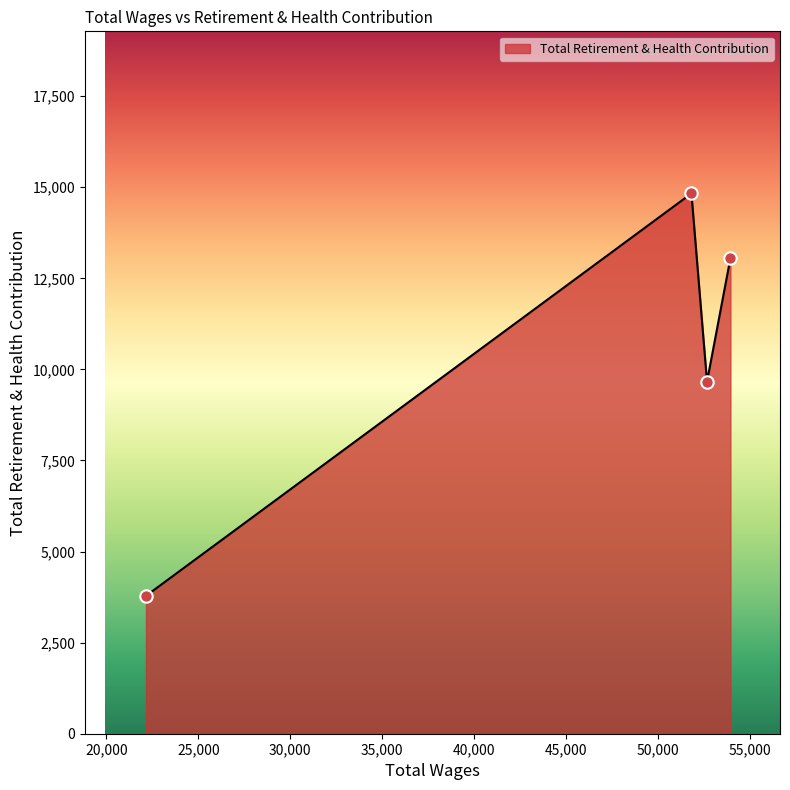

What is the minimum value shown in the chart?

3784